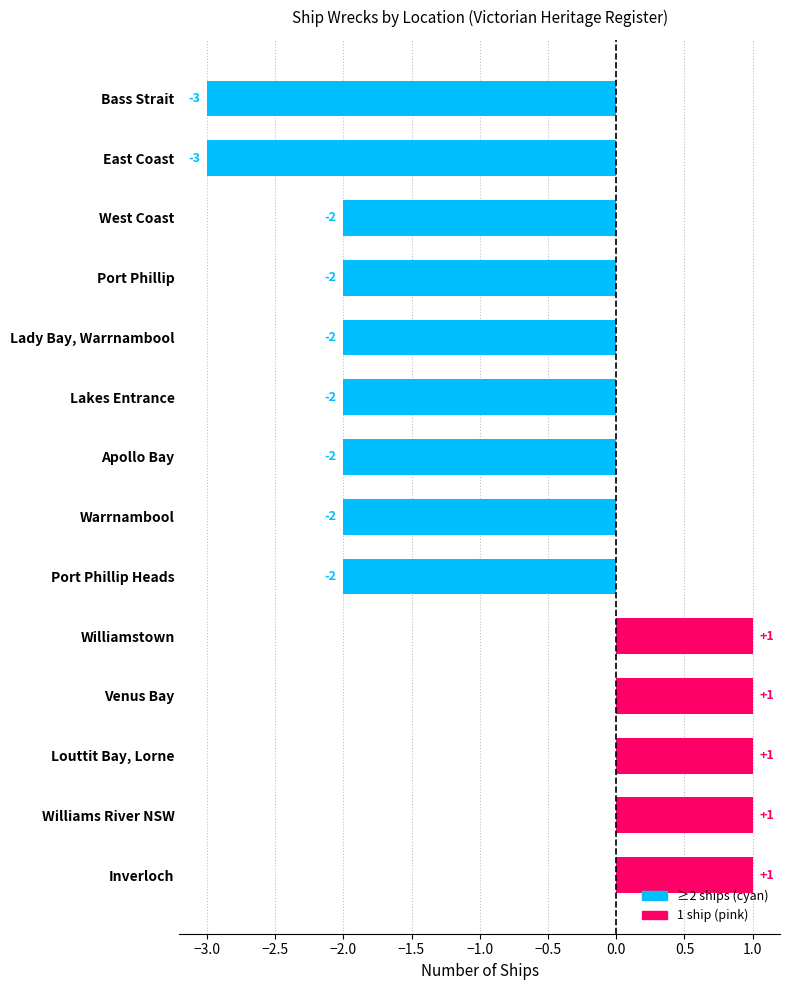

What is the change in value from Lakes Entrance to Louttit Bay, Lorne?

+3